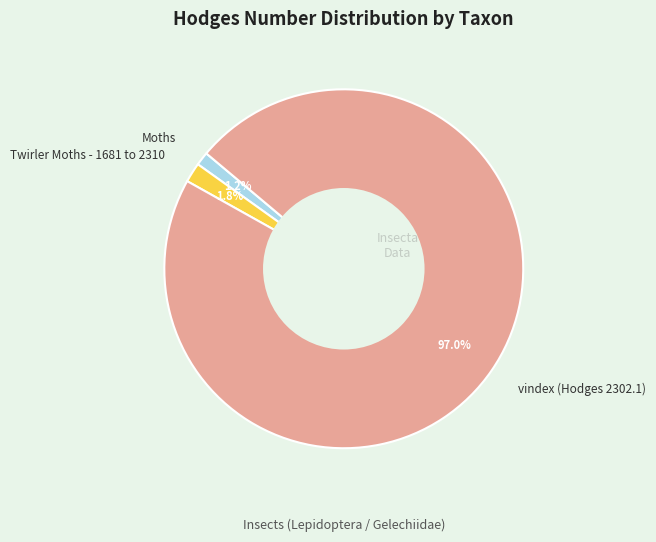

To the nearest percent, what percentage of the pie is Twirler Moths - 1681 to 2310?

2%